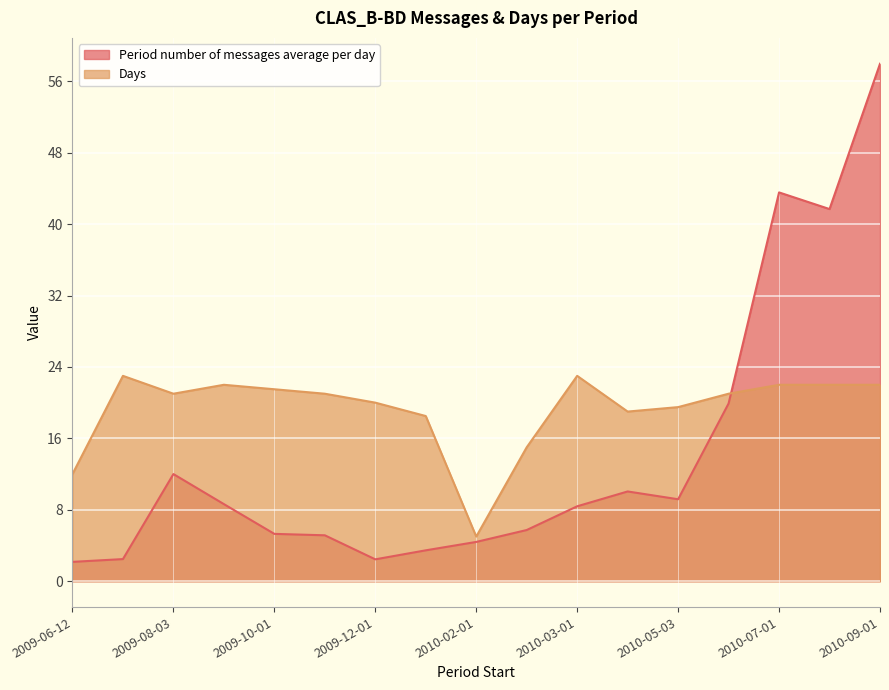

Reading left to right, list all the values displayed in this chart.

Period number of messages average per day: 2009-06-12=2.2	2009-07-01=2.5	2009-08-03=12.0	2009-09-01=8.6	2009-10-01=5.3	2009-11-02=5.1	2009-12-01=2.5	2010-01-04=3.5	2010-02-01=4.4	2010-02-08=5.7	2010-03-01=8.4	2010-04-01=10.1	2010-05-03=9.2	2010-06-01=19.9	2010-07-01=43.5	2010-08-02=41.7	2010-09-01=58.0
Days: 2009-06-12=12.0	2009-07-01=23.0	2009-08-03=21.0	2009-09-01=22.0	2009-10-01=21.5	2009-11-02=21.0	2009-12-01=20.0	2010-01-04=18.5	2010-02-01=5.0	2010-02-08=15.0	2010-03-01=23.0	2010-04-01=19.0	2010-05-03=19.5	2010-06-01=21.0	2010-07-01=22.0	2010-08-02=22.0	2010-09-01=22.0